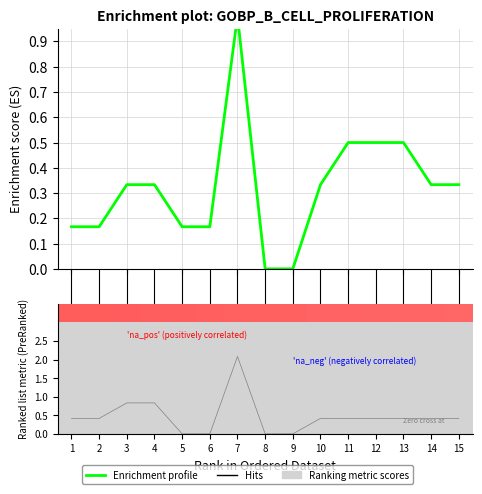

How many values exceed 0?

13